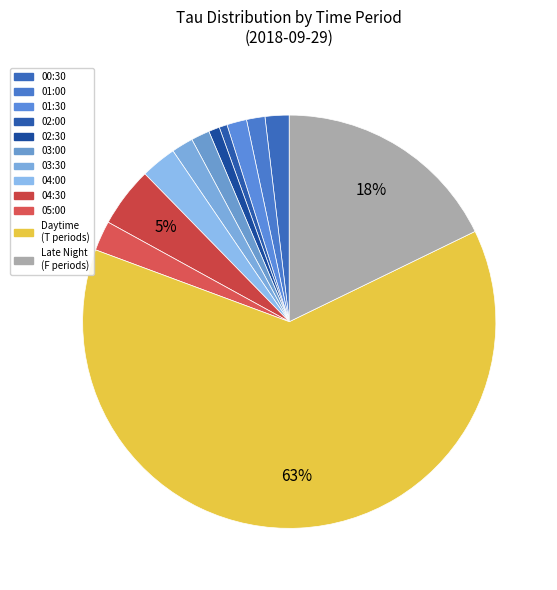

Count the number of slices in the pie.

12